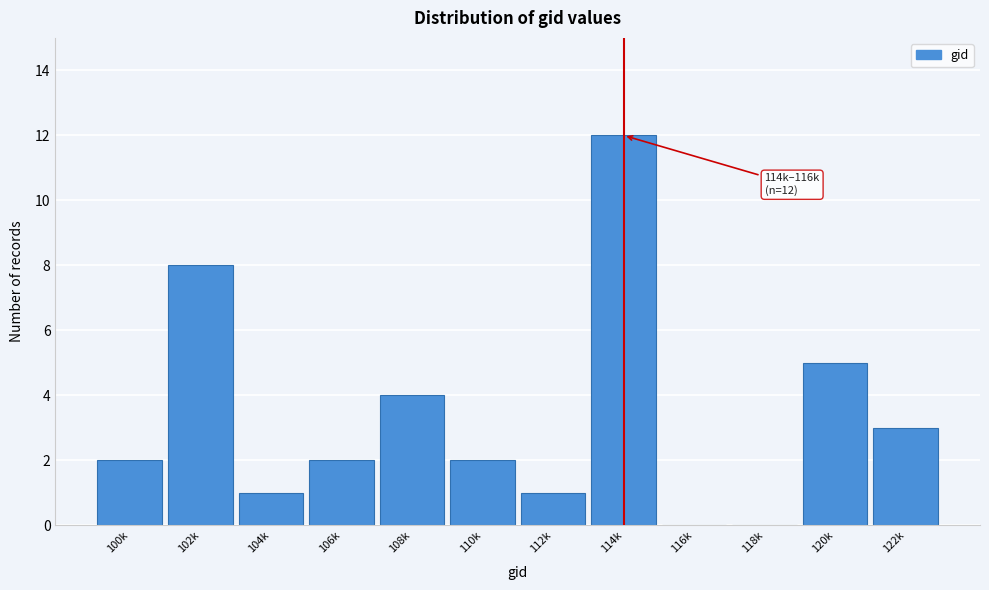

Reading right to left, list all the values displayed in this chart.

122k=3	120k=5	118k=0	116k=0	114k=12	112k=1	110k=2	108k=4	106k=2	104k=1	102k=8	100k=2